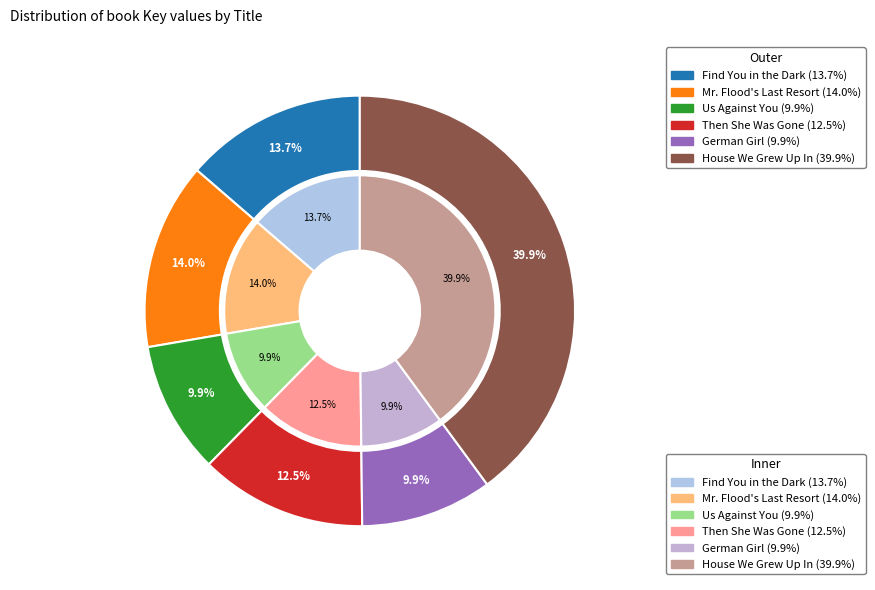

Which slice is the smallest?

German Girl